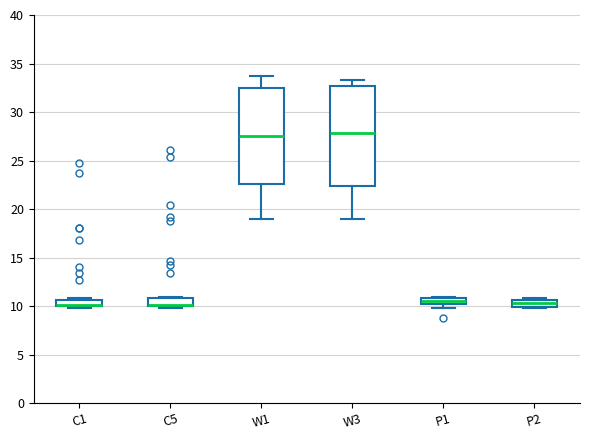

Where is the lower edge of the box for P2 on the y-axis? The values are not printed on the chart, so give them approximately, as read against the axis.

10.0